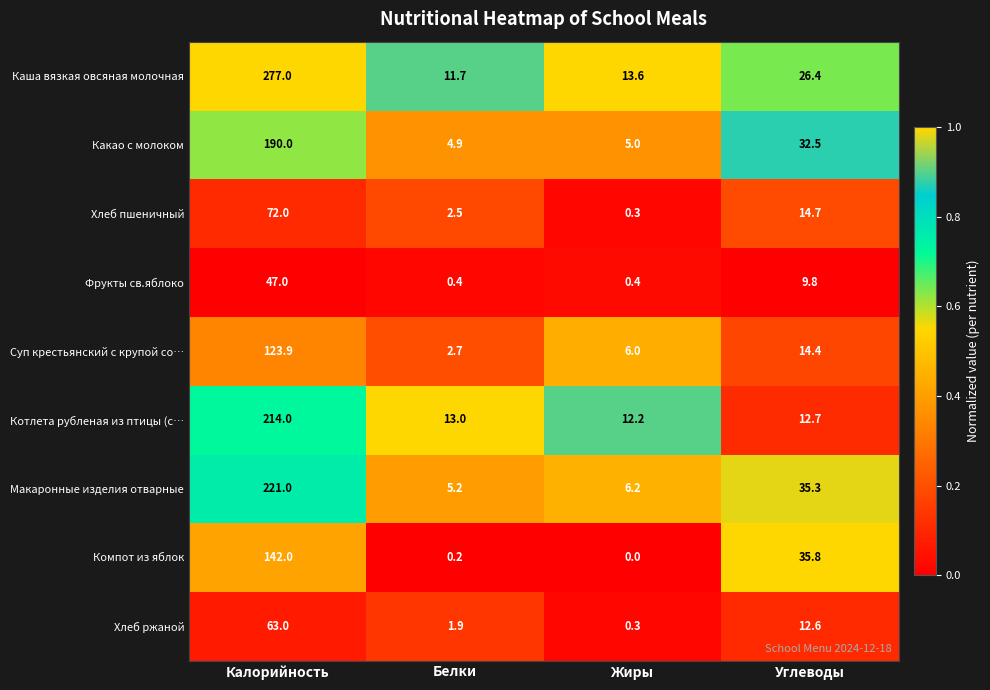

What is the difference between the Котлета рубленая из птицы (с… values at Жиры and Калорийность?

201.8